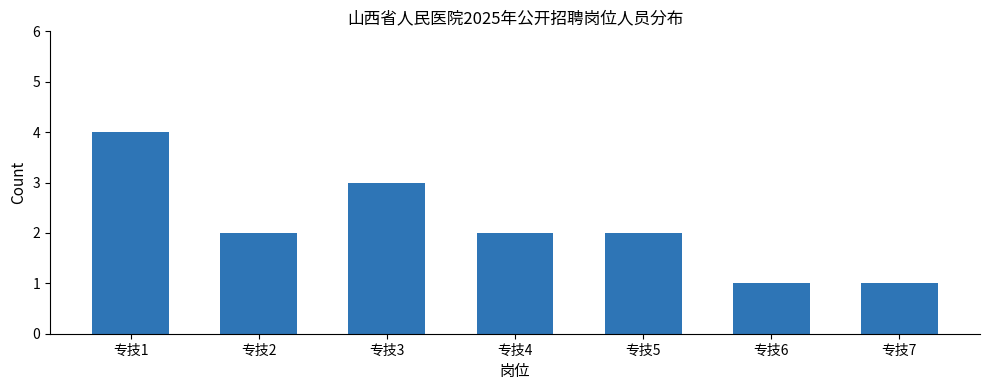

What is the maximum value shown in the chart?

4